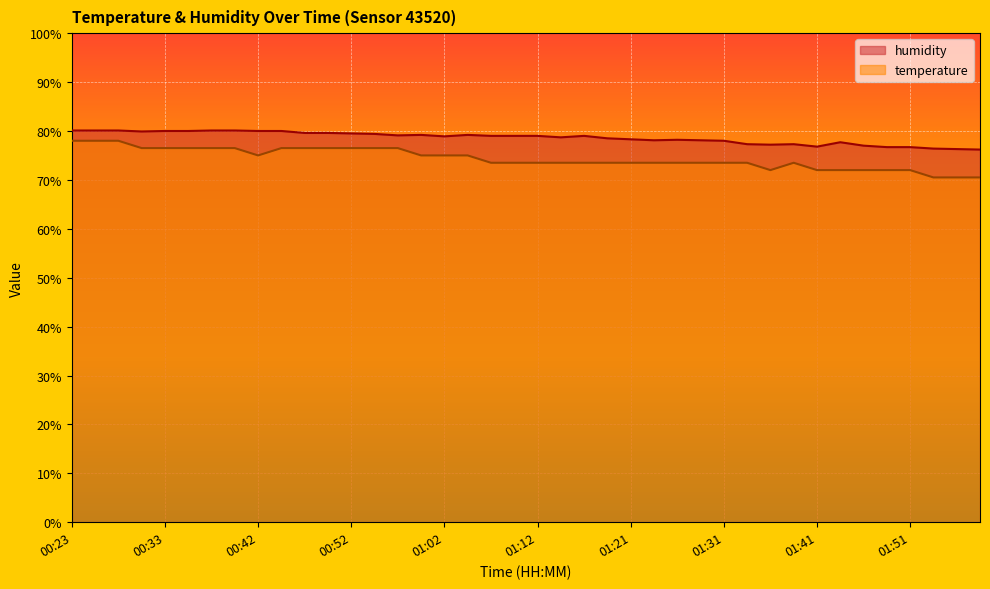

Does the chart display data point markers on the line(s)?

No